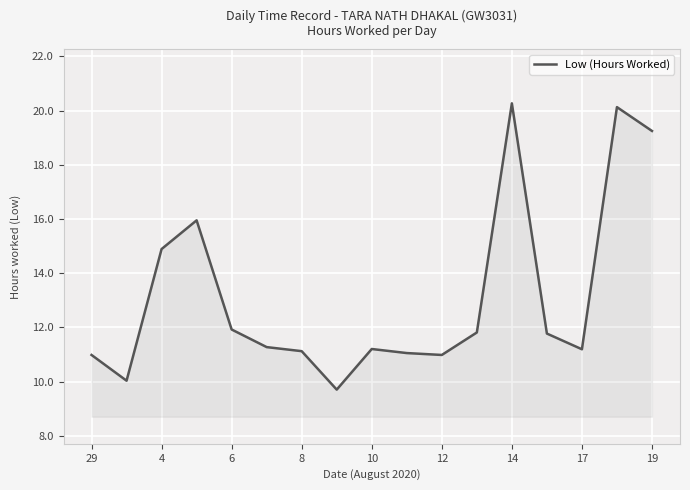

What is the minimum value shown in the chart?

9.7